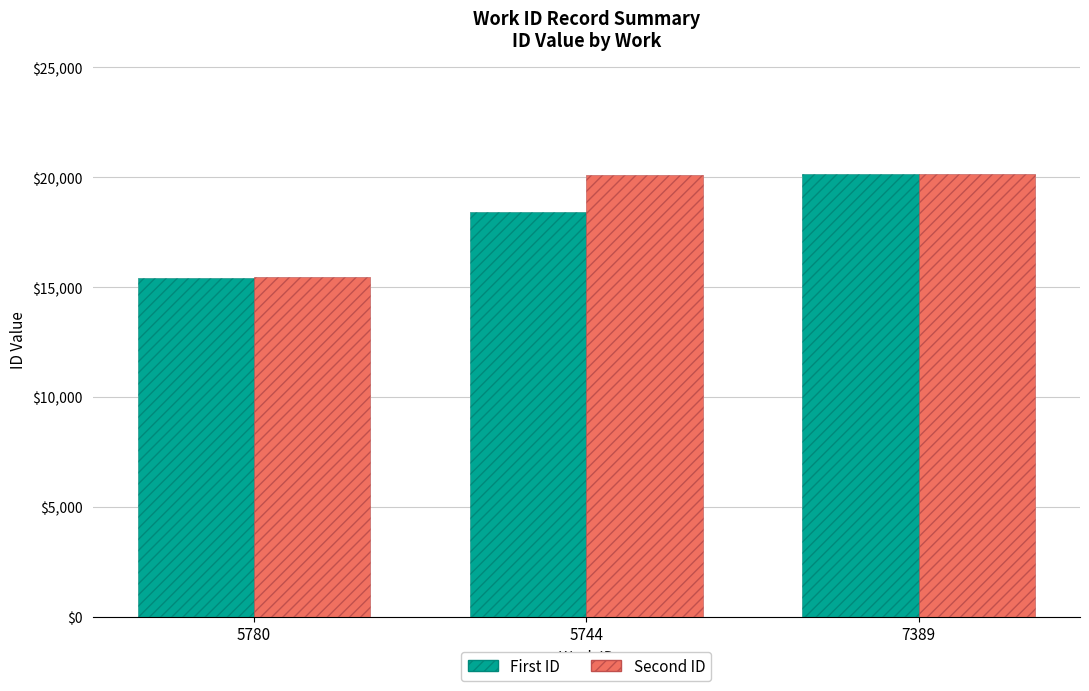

What is the spread (max minus min) of values at 5744?

1666